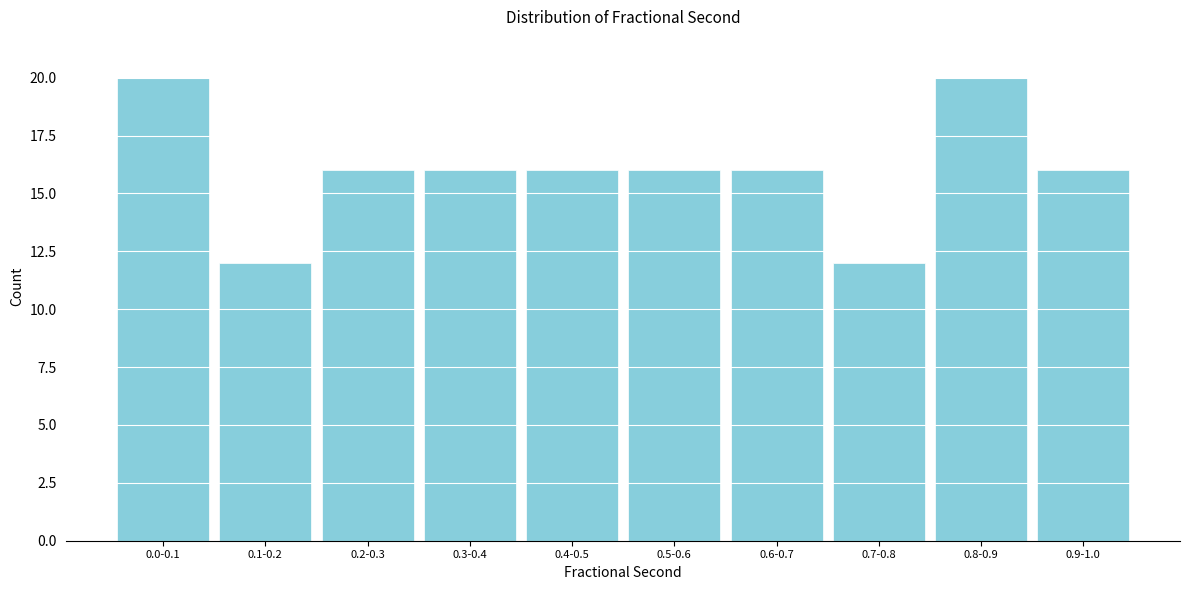

Reading left to right, what are all the values shown in this chart?

0.0-0.1=20	0.1-0.2=12	0.2-0.3=16	0.3-0.4=16	0.4-0.5=16	0.5-0.6=16	0.6-0.7=16	0.7-0.8=12	0.8-0.9=20	0.9-1.0=16